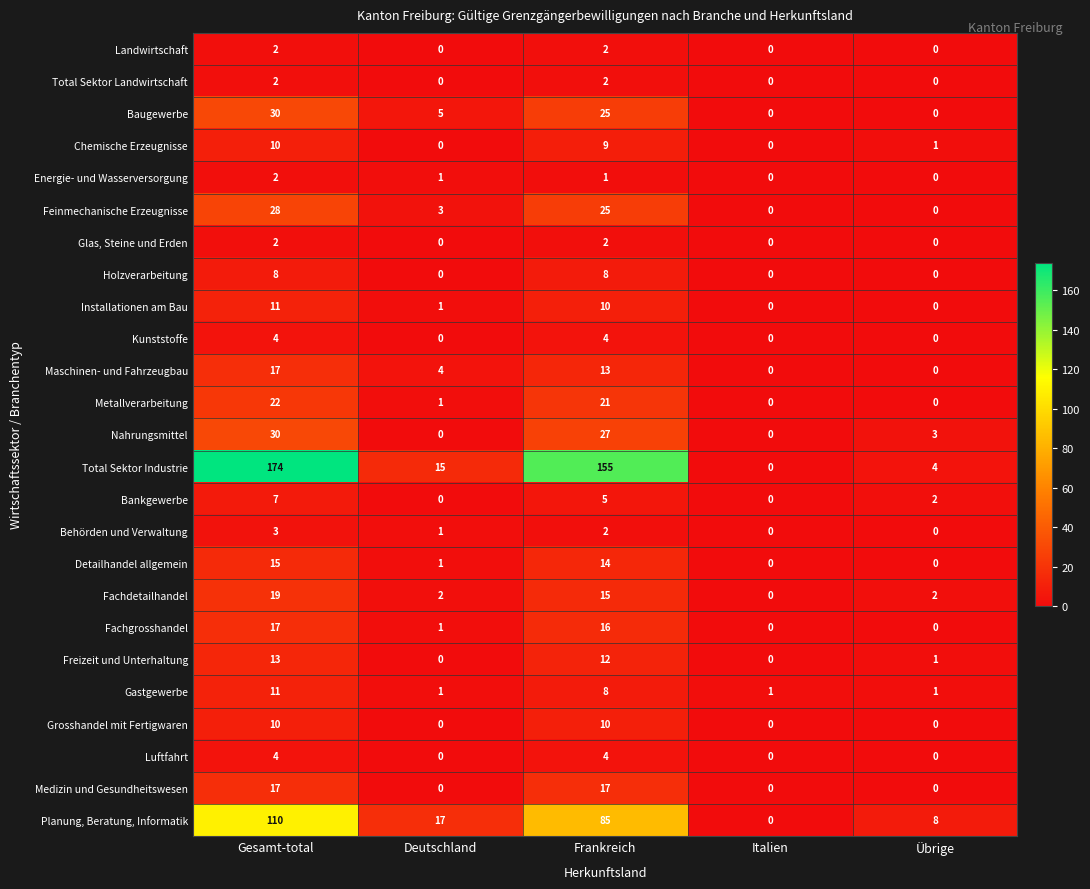

What is the sum of all Gastgewerbe values?

22